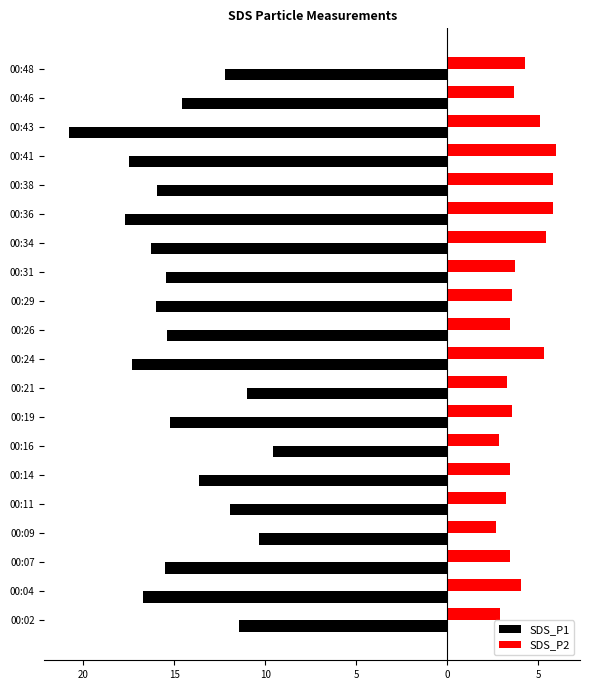

What are all the series names shown in the legend?

SDS_P1, SDS_P2